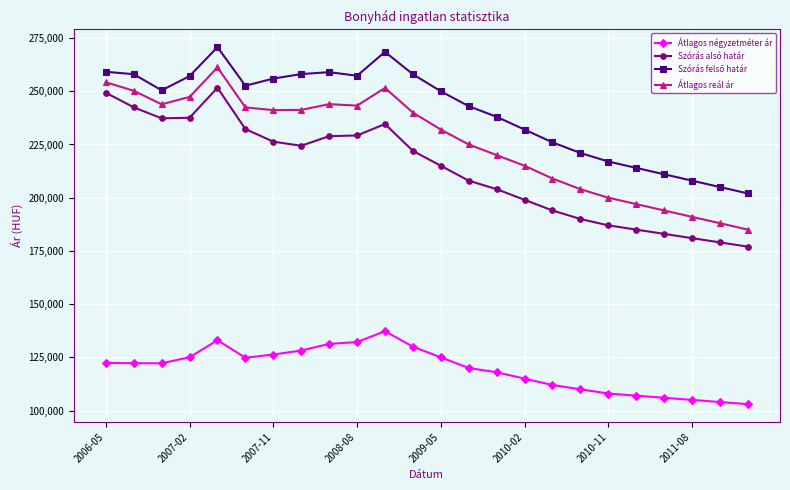

What is the difference between the maximum and minimum values in the Szórás alsó határ series?

74659